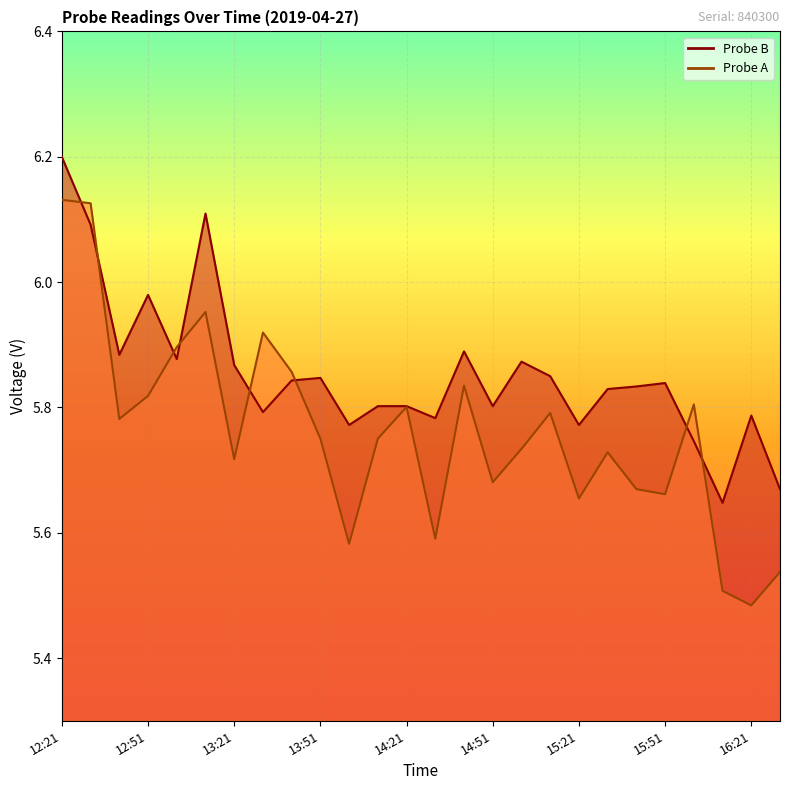

Is the value of Probe A at 13:11 greater than the value of Probe B at 12:31?

No